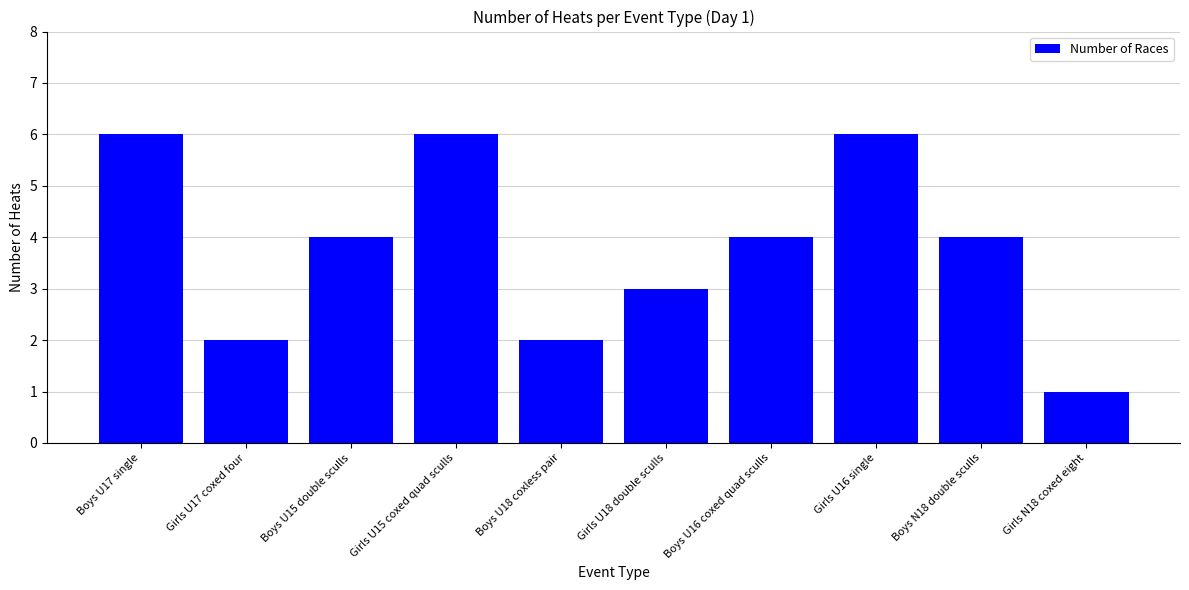

What is the maximum value shown in the chart?

6